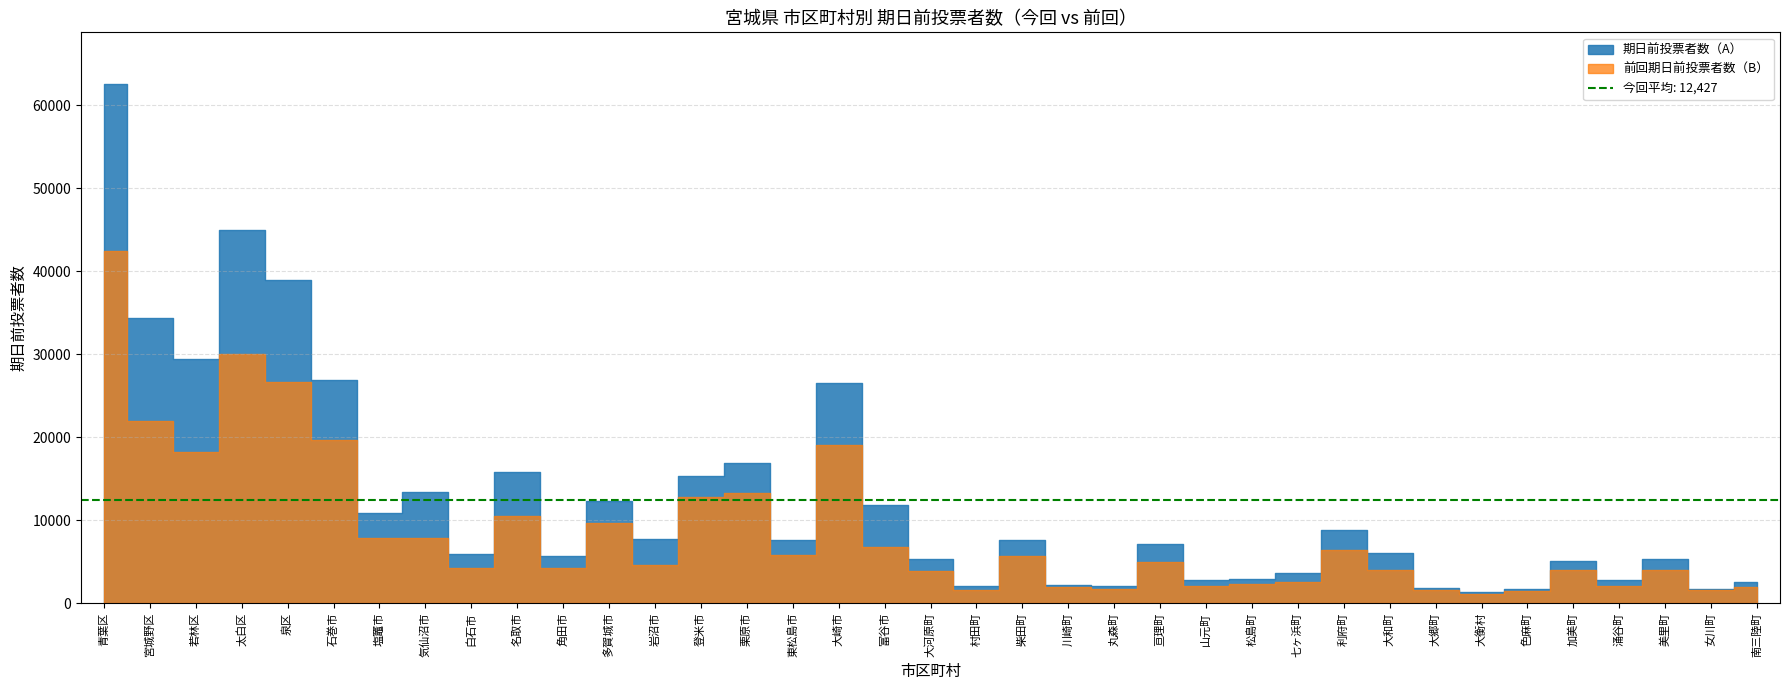

Is the value of 前回期日前投票者数（B） at 柴田町 greater than the value of 期日前投票者数（A） at 多賀城市?

No